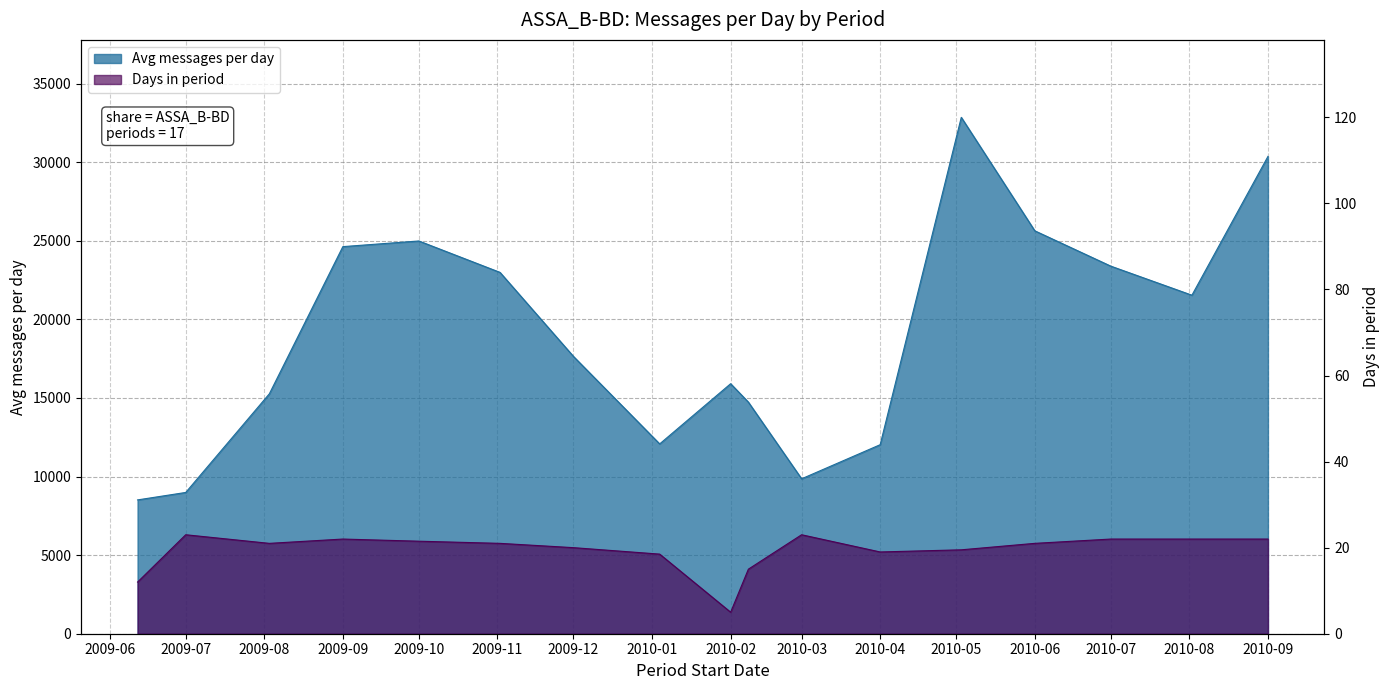

Does the chart display data point markers on the line(s)?

No